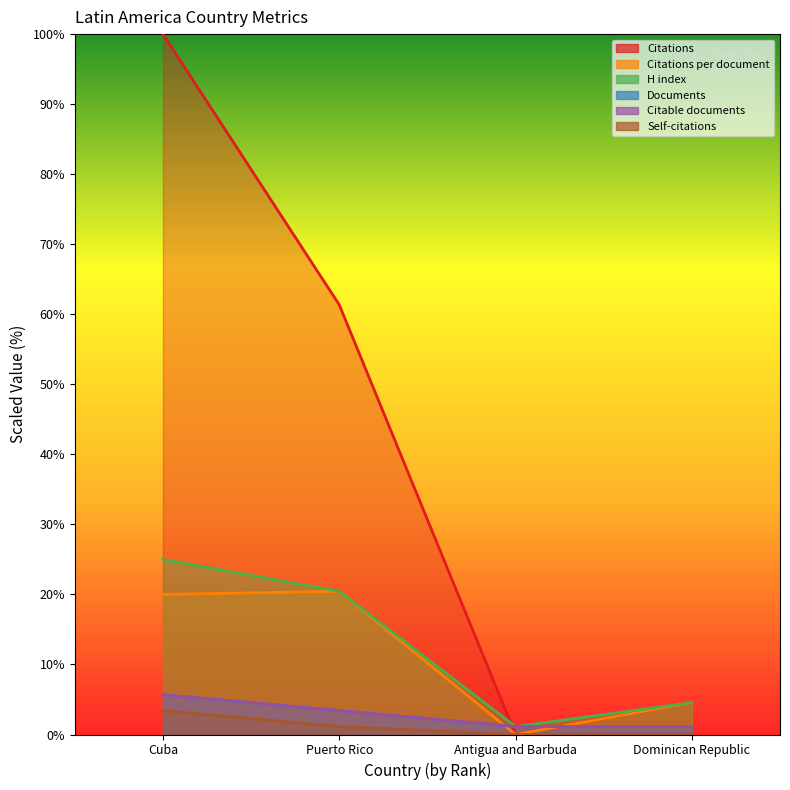

Which series changed the most between Cuba and Puerto Rico?

Citations